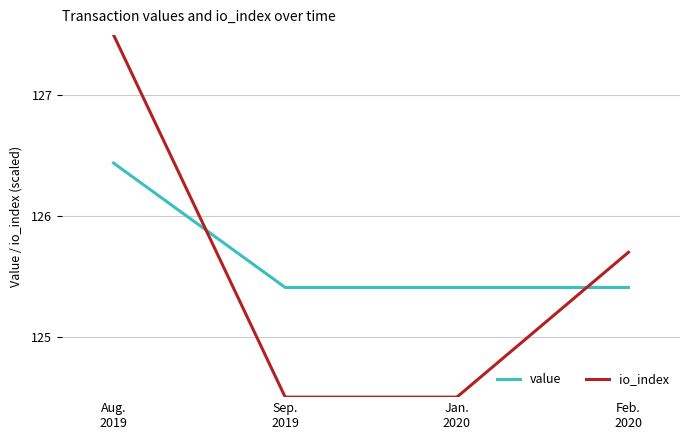

True or false: io_index has more than 1 points higher than both neighbors.

False